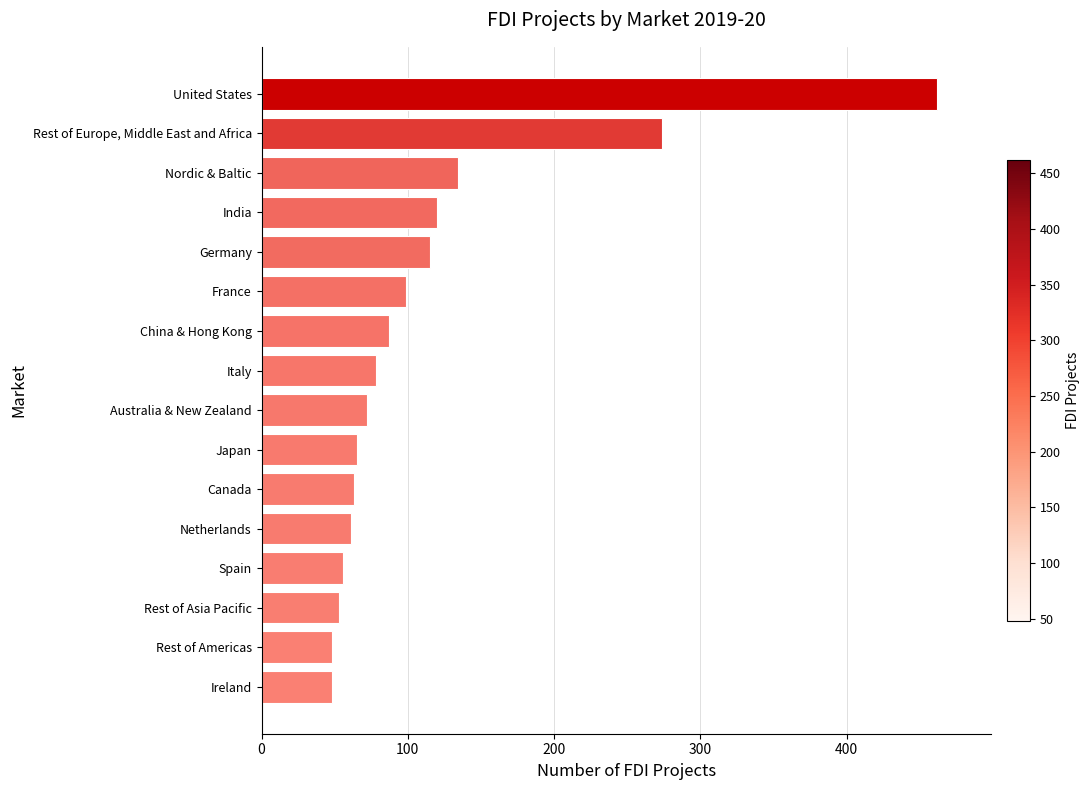

Reading bottom to top, list all the values displayed in this chart.

48	48	53	56	61	63	65	72	78	87	99	115	120	134	274	462